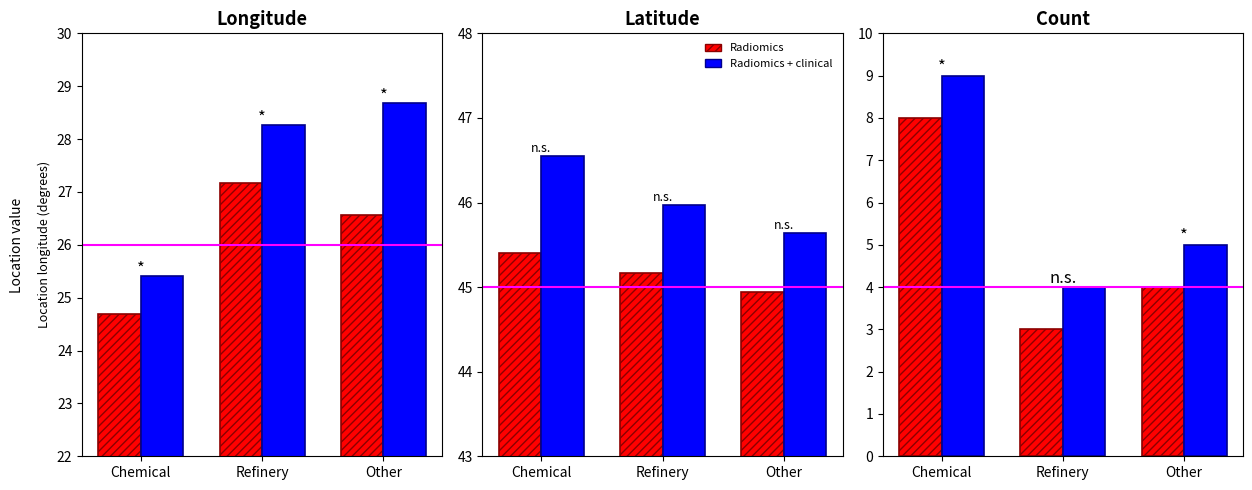

Which series has the widest spread of values?

Radiomics